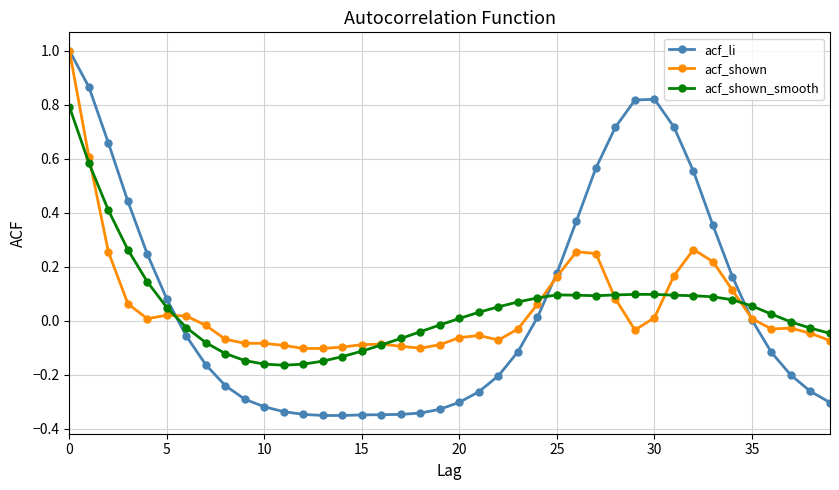

After their last crossing, which series has the higher values: acf_li or acf_shown_smooth?

acf_shown_smooth